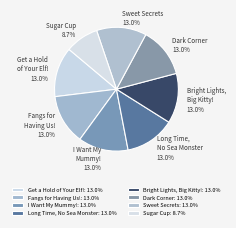

True or false: Long Time, No Sea Monster accounts for 1% of the total.

False